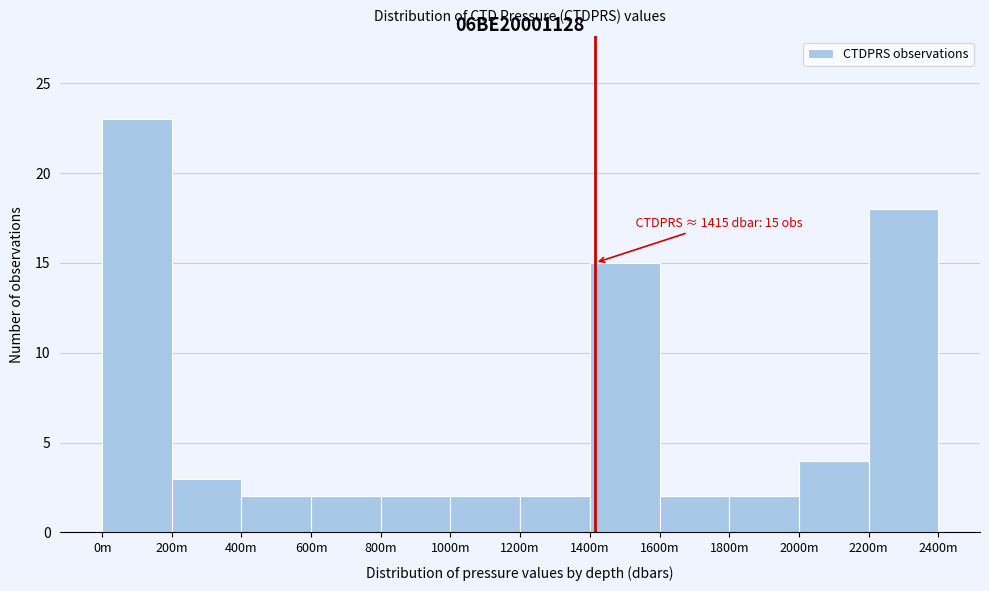

Reading right to left, transcribe all the data shown in this chart.

18	4	2	2	15	2	2	2	2	2	3	23